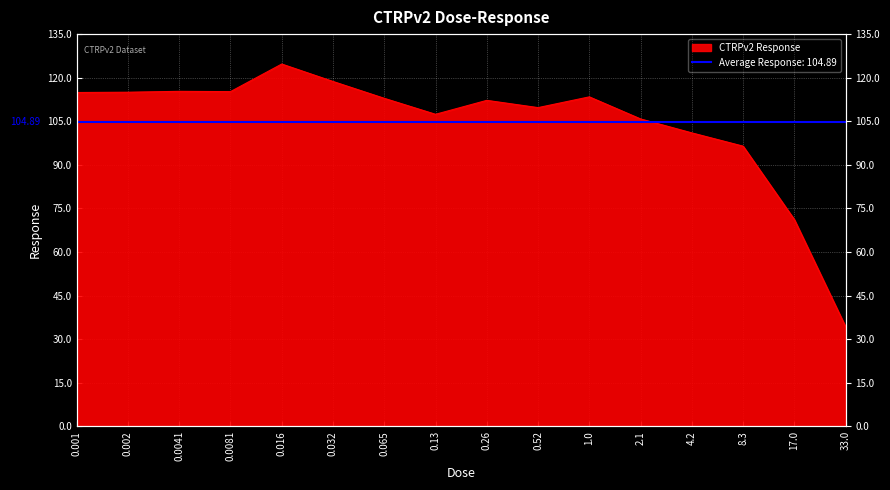

Reading left to right, transcribe all the data shown in this chart.

114.9	115.0	115.3	115.2	124.7	118.7	112.9	107.4	112.2	109.7	113.4	105.8	101.0	96.4	71.2	34.2